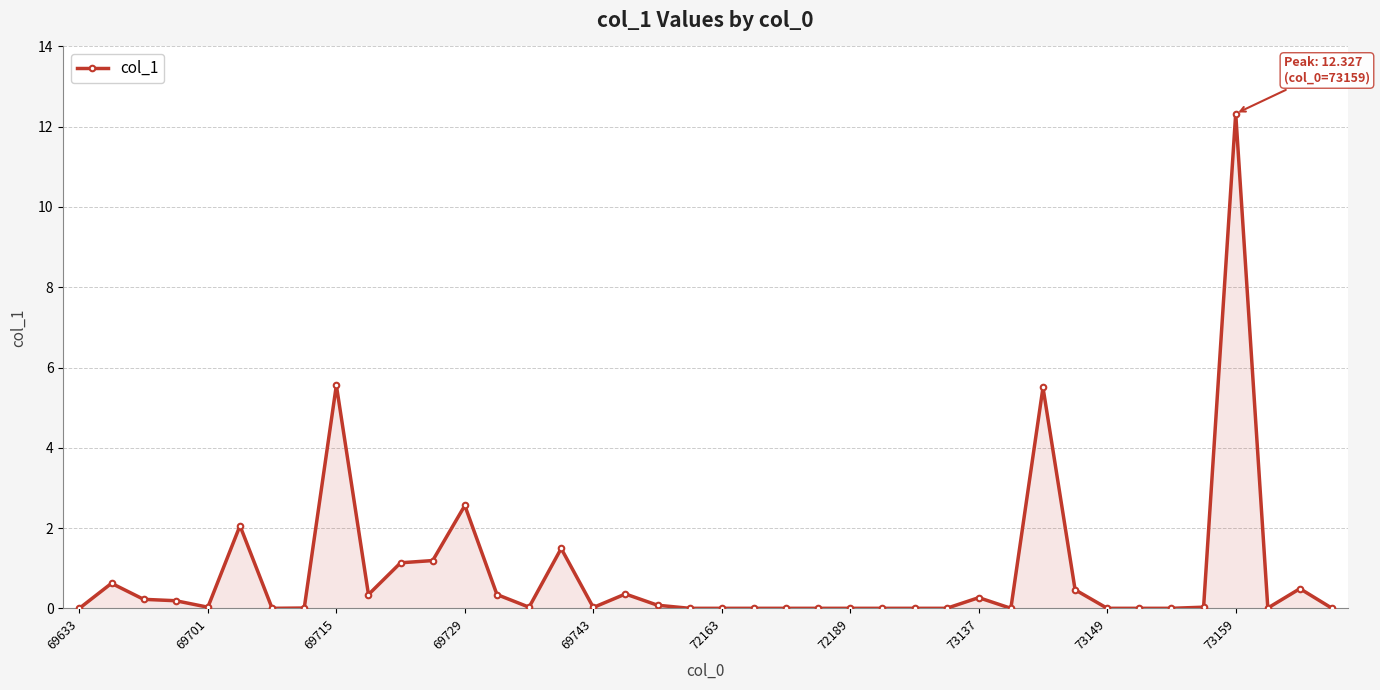

What is the sum of all values?

35.3